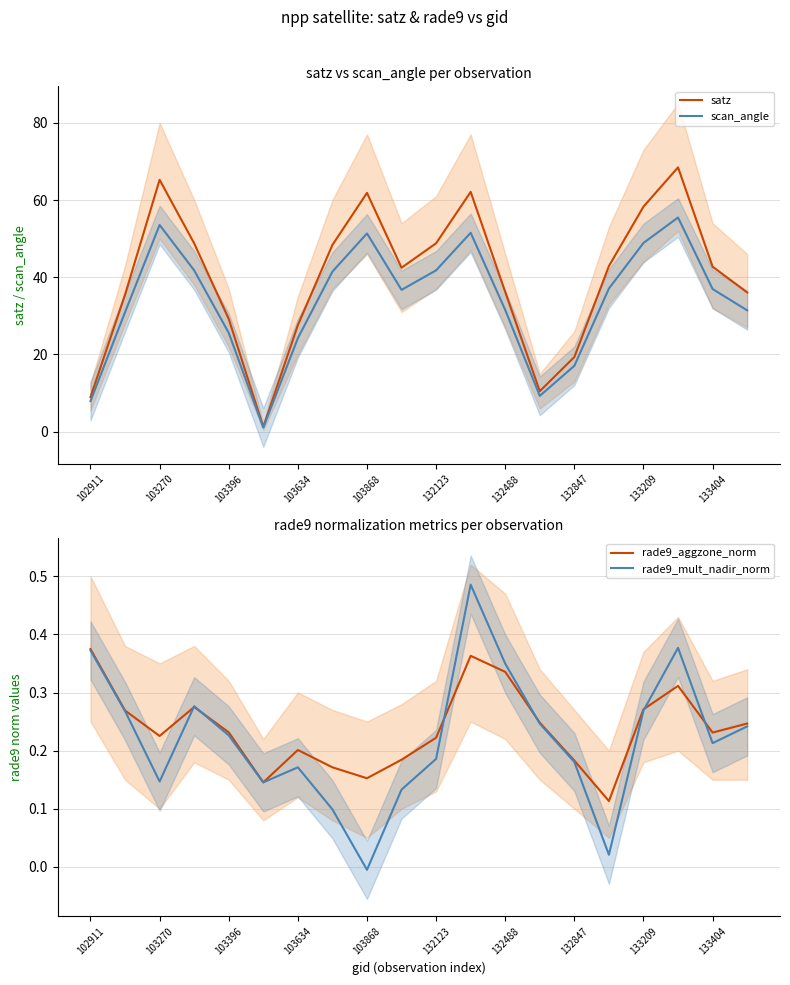

List the series in order of their peak value, highest first.

satz, scan_angle, rade9_mult_nadir_norm, rade9_aggzone_norm